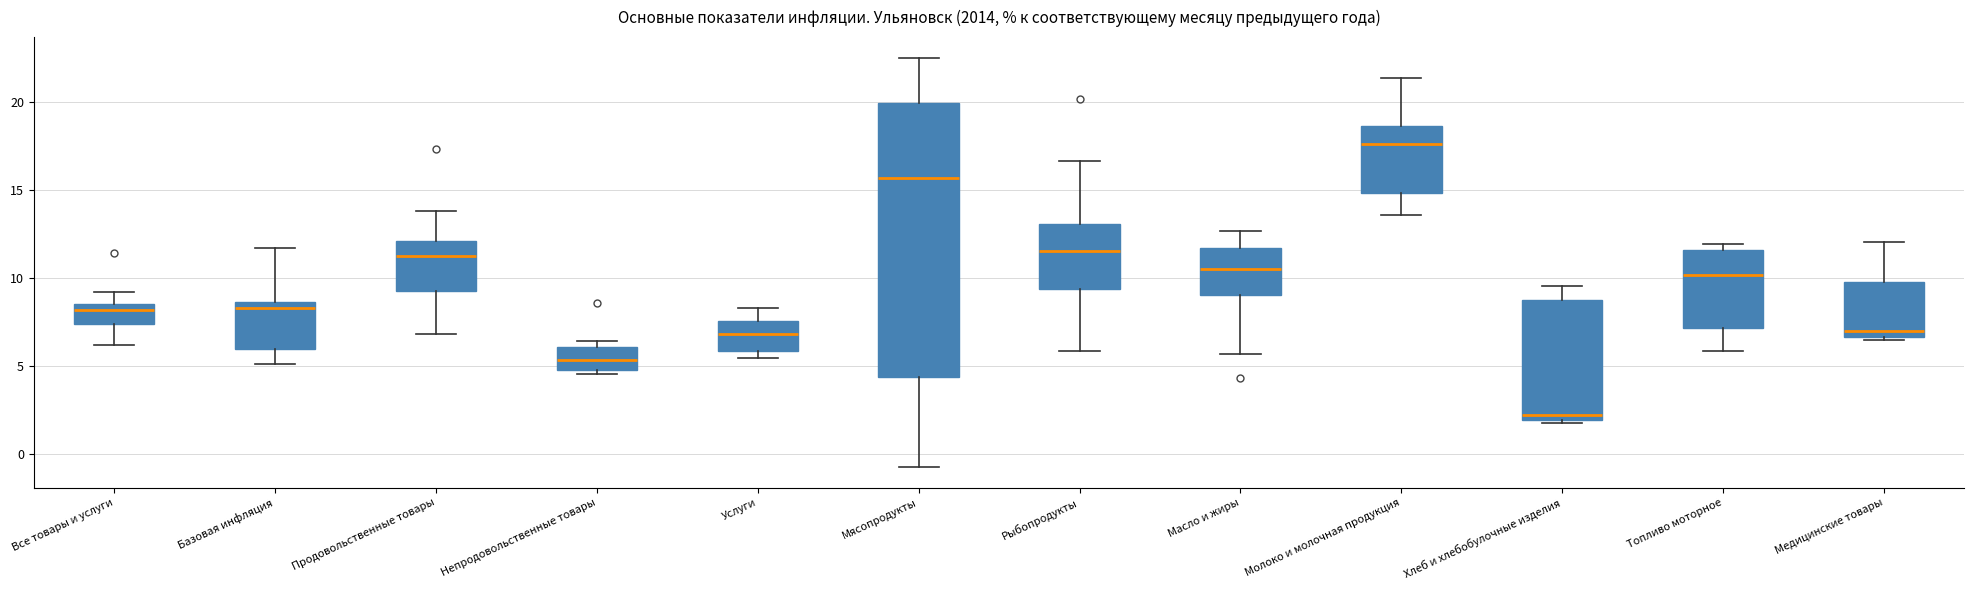

Which box has the highest median line?

Молоко и молочная продукция